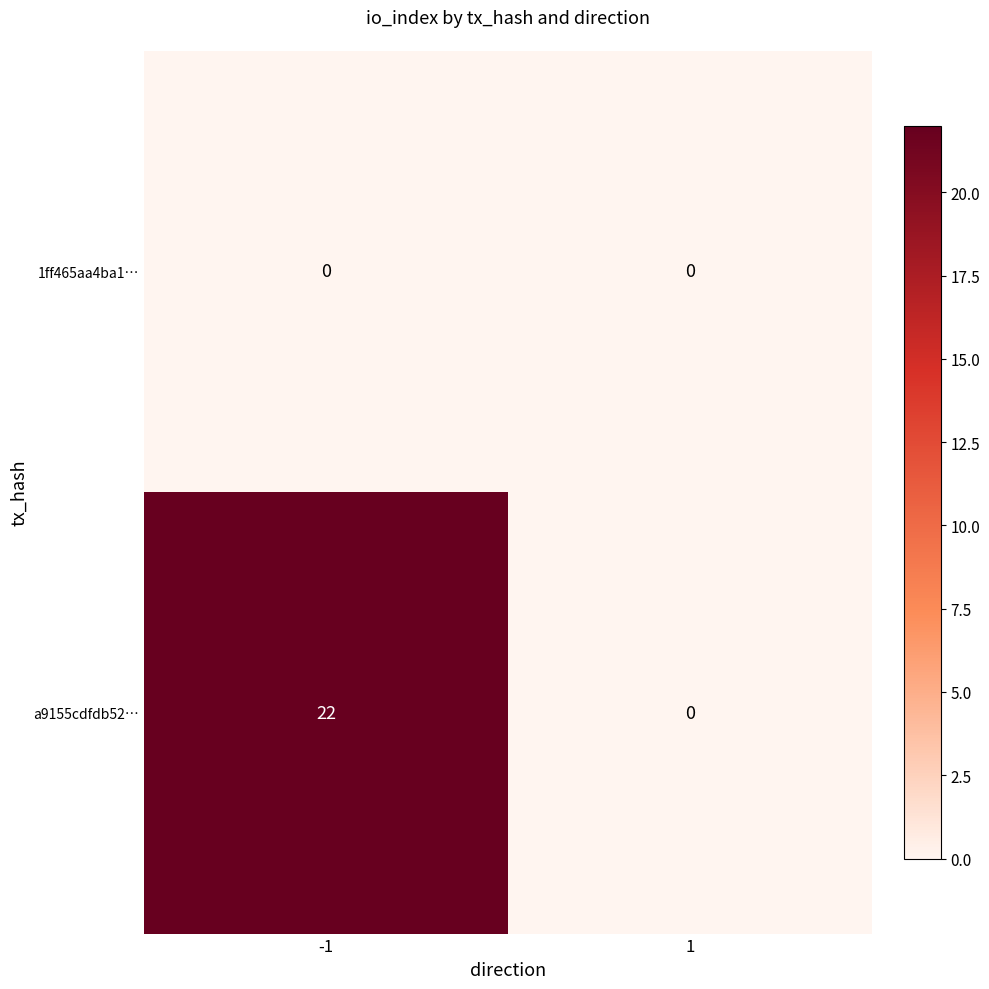

Is the value of 1ff465aa4ba1… at -1 greater than the value of a9155cdfdb52… at -1?

No